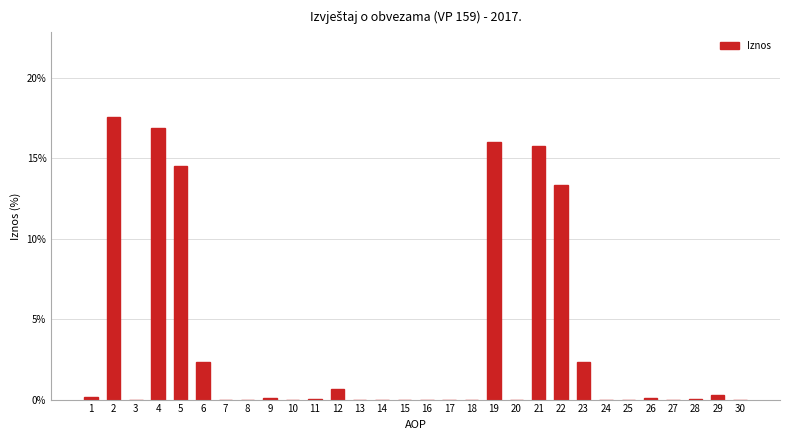

The chart shows a value of 9.5 at 17. True or false?

False